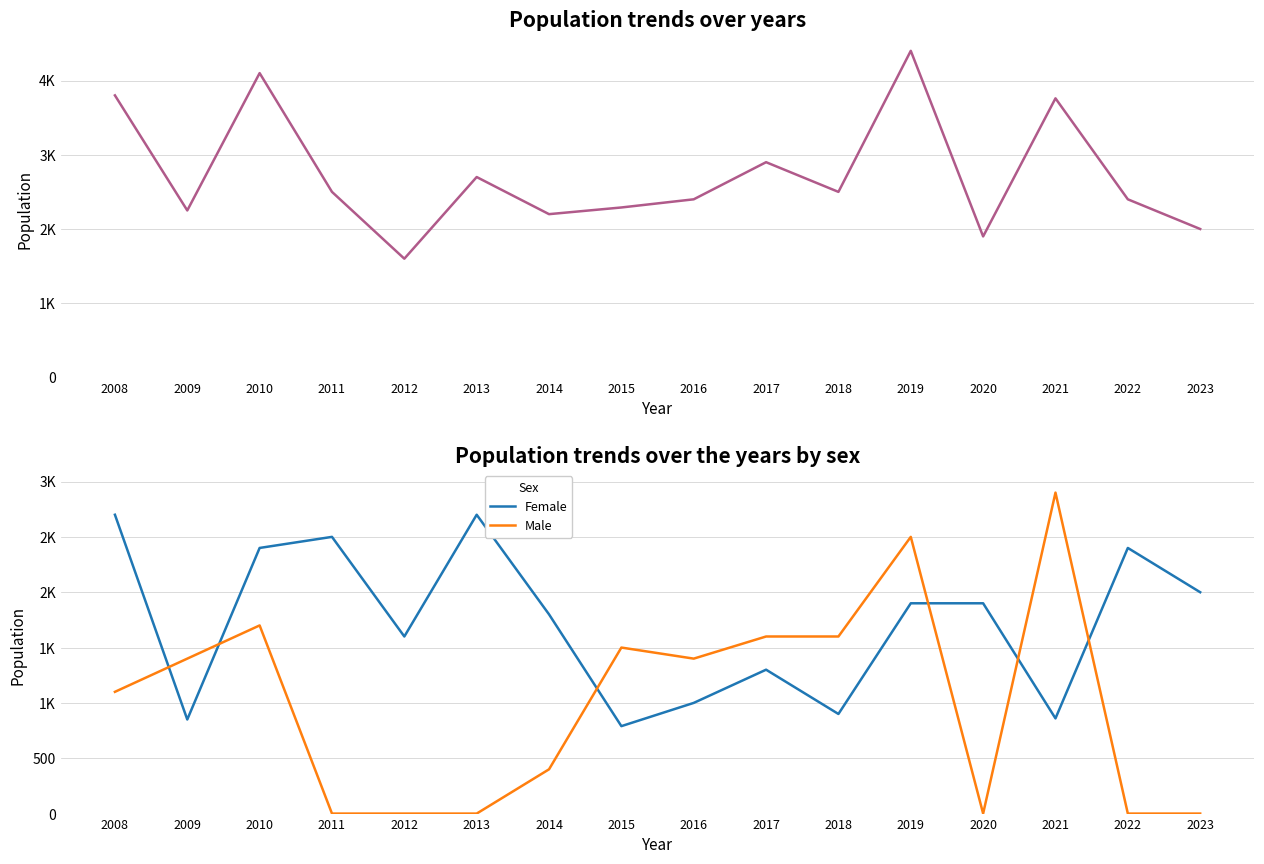

What is the value of the Female point at the 4th from the left?

2500